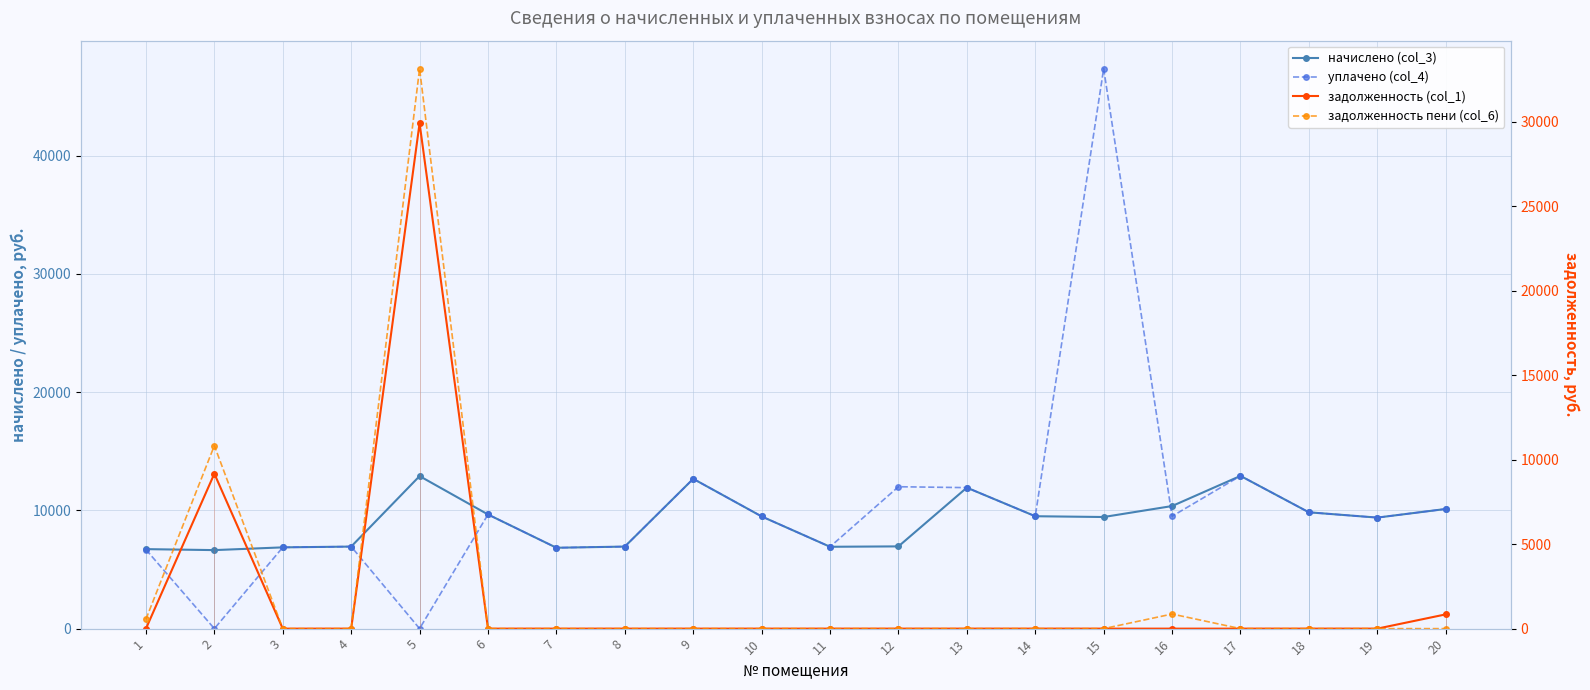

Between which two adjacent categories do задолженность (col_1) and уплачено (col_4) first intersect?

1 and 2